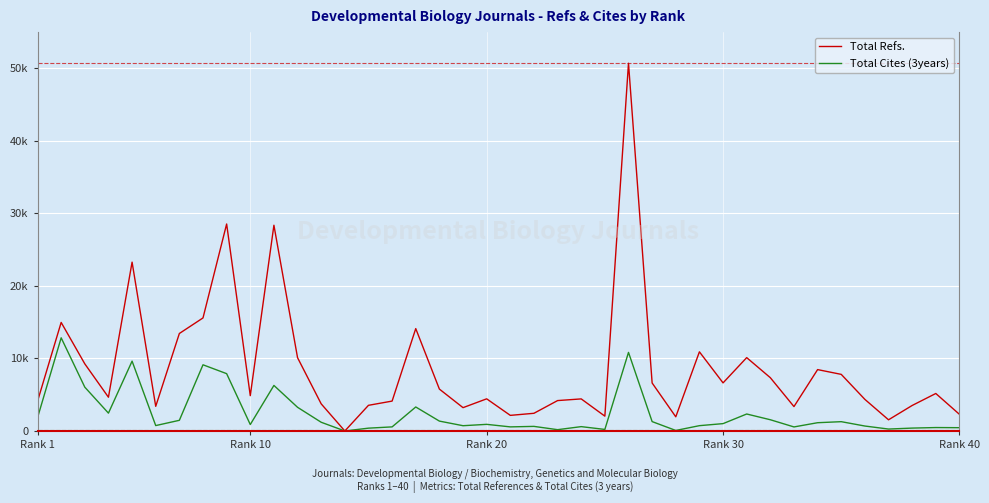

Does the chart display data point markers on the line(s)?

No